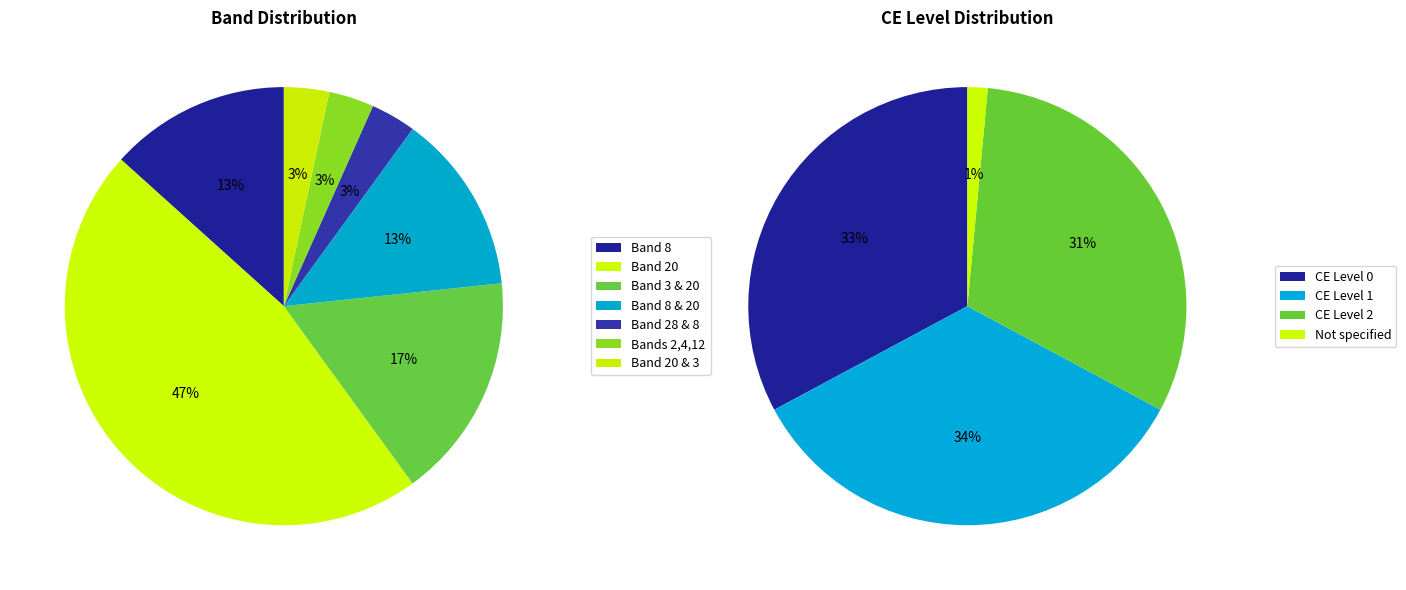

Rank the categories by value from lowest to highest.

Band 28 & 8, Bands 2, 4 and 12, Band 20 & 3, Band 8, Band 8 & 20, Band 3 & 20, Band 20